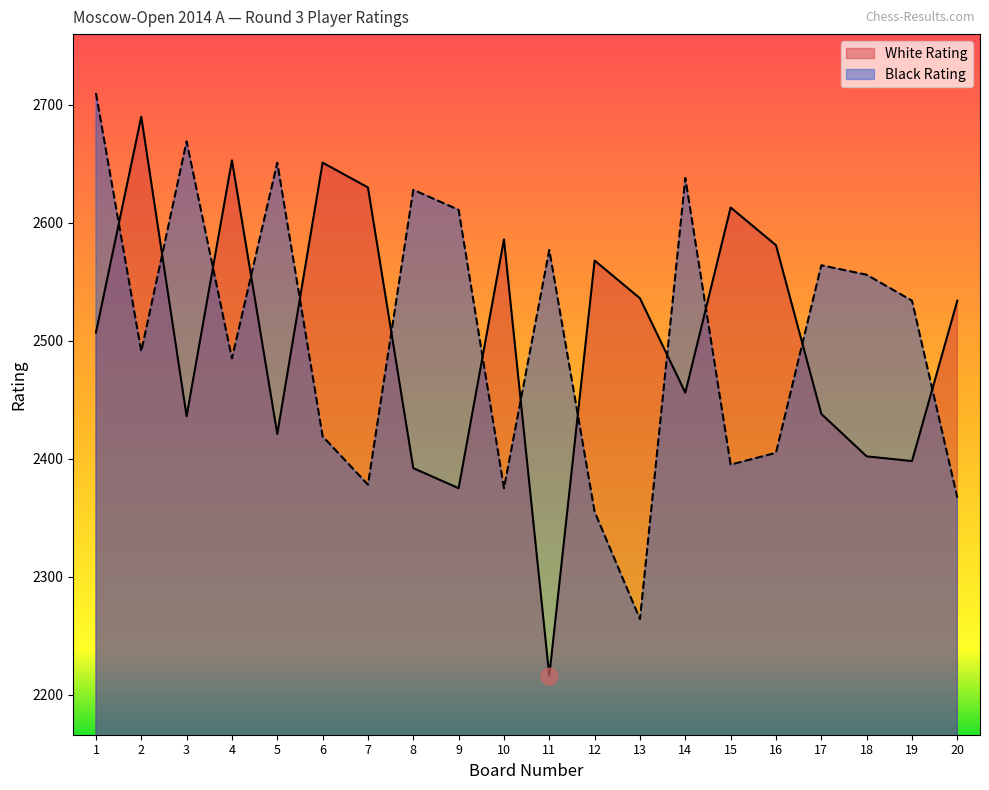

Reading right to left, transcribe all the data shown in this chart.

White Rating: 20=2534	19=2398	18=2402	17=2438	16=2581	15=2613	14=2456	13=2536	12=2568	11=2216	10=2586	9=2375	8=2392	7=2630	6=2651	5=2421	4=2653	3=2436	2=2690	1=2507
Black Rating: 20=2367	19=2534	18=2556	17=2564	16=2405	15=2395	14=2638	13=2264	12=2355	11=2577	10=2375	9=2611	8=2628	7=2378	6=2419	5=2651	4=2485	3=2669	2=2491	1=2710